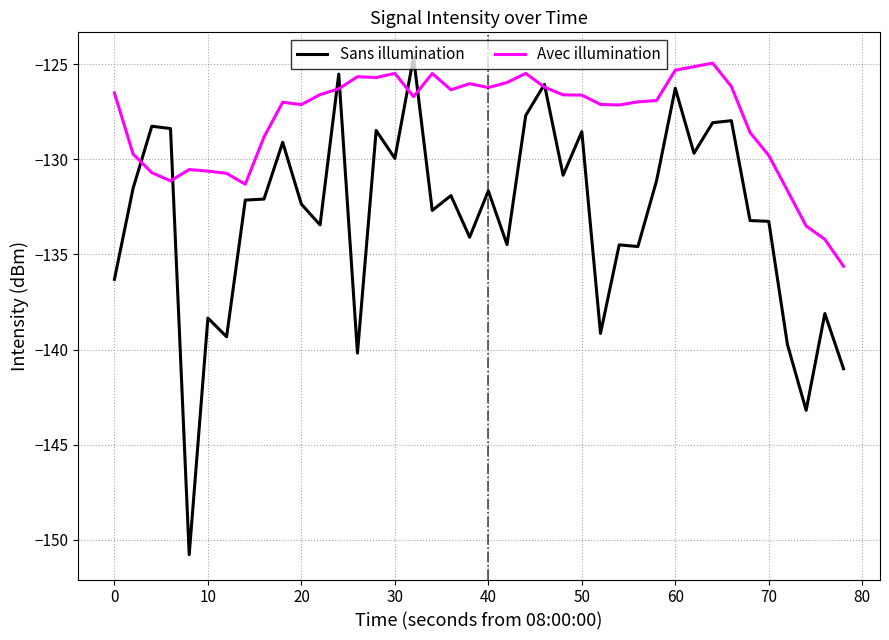

What are all the series names shown in the legend?

Sans illumination, Avec illumination